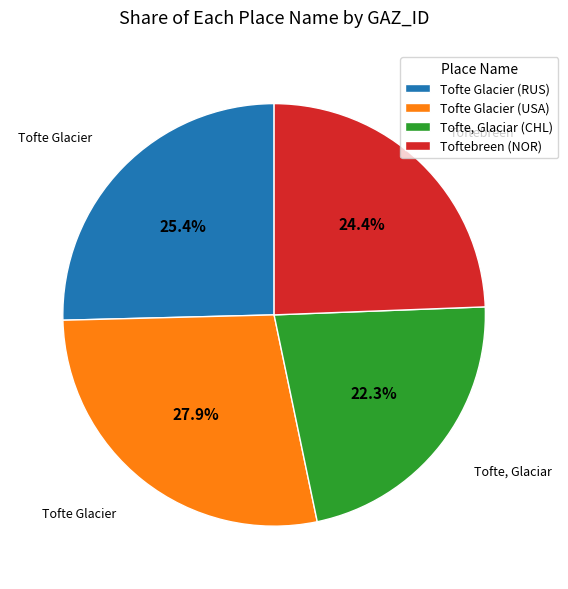

Rank the categories by value from lowest to highest.

Tofte, Glaciar (CHL), Toftebreen (NOR), Tofte Glacier (RUS), Tofte Glacier (USA)